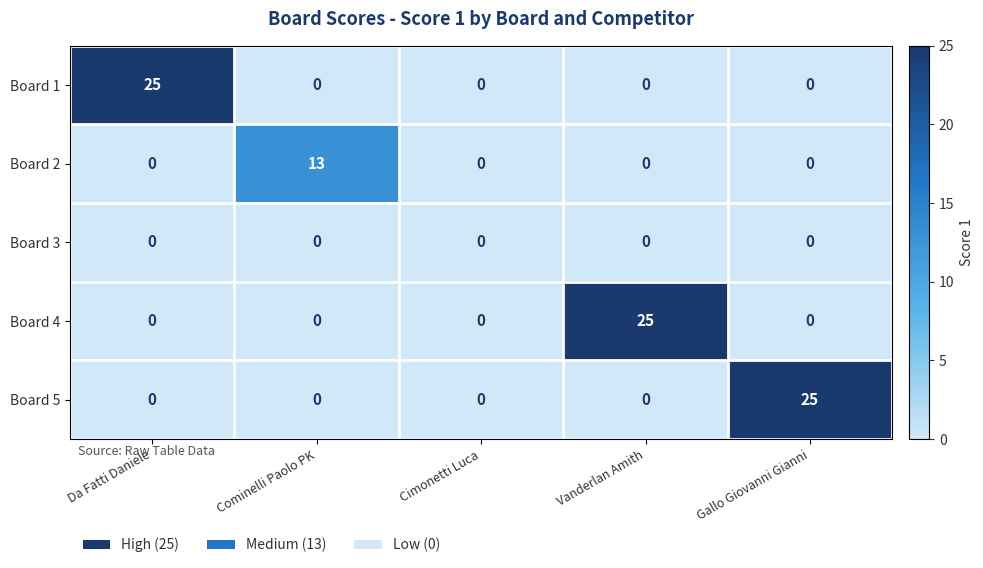

What is the spread (max minus min) of values at Gallo Giovanni Gianni?

25